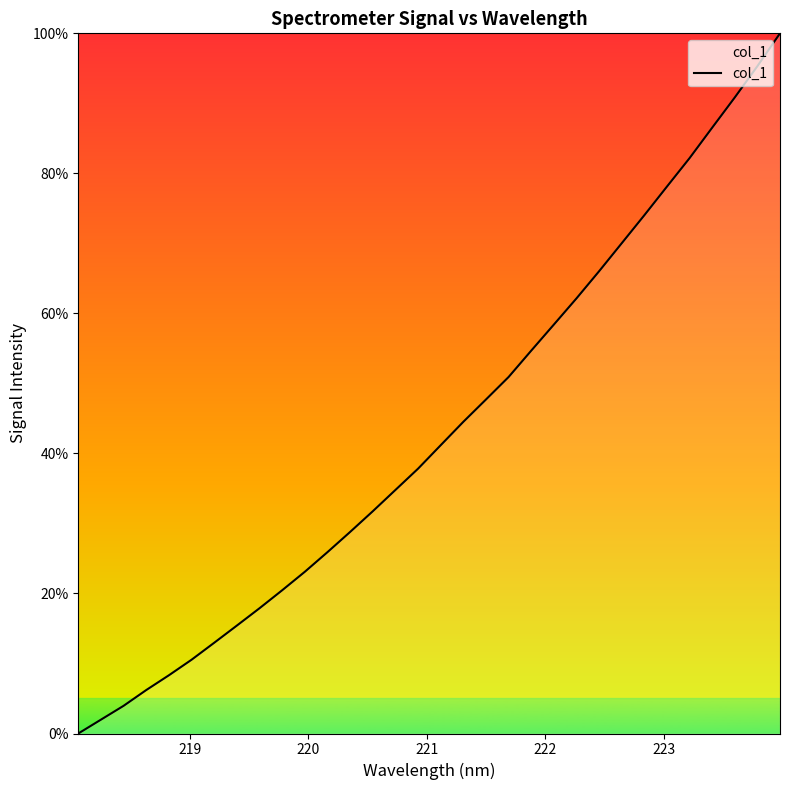

How many values exceed 41?

16